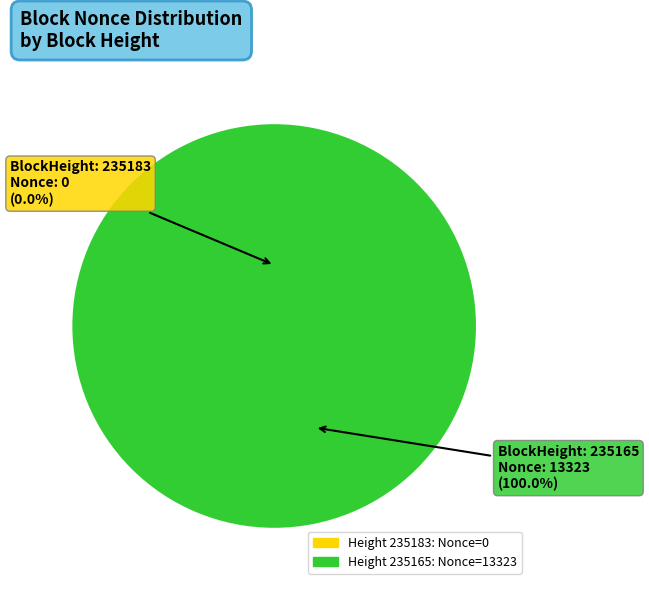

Which category has the biggest portion of the pie?

235165